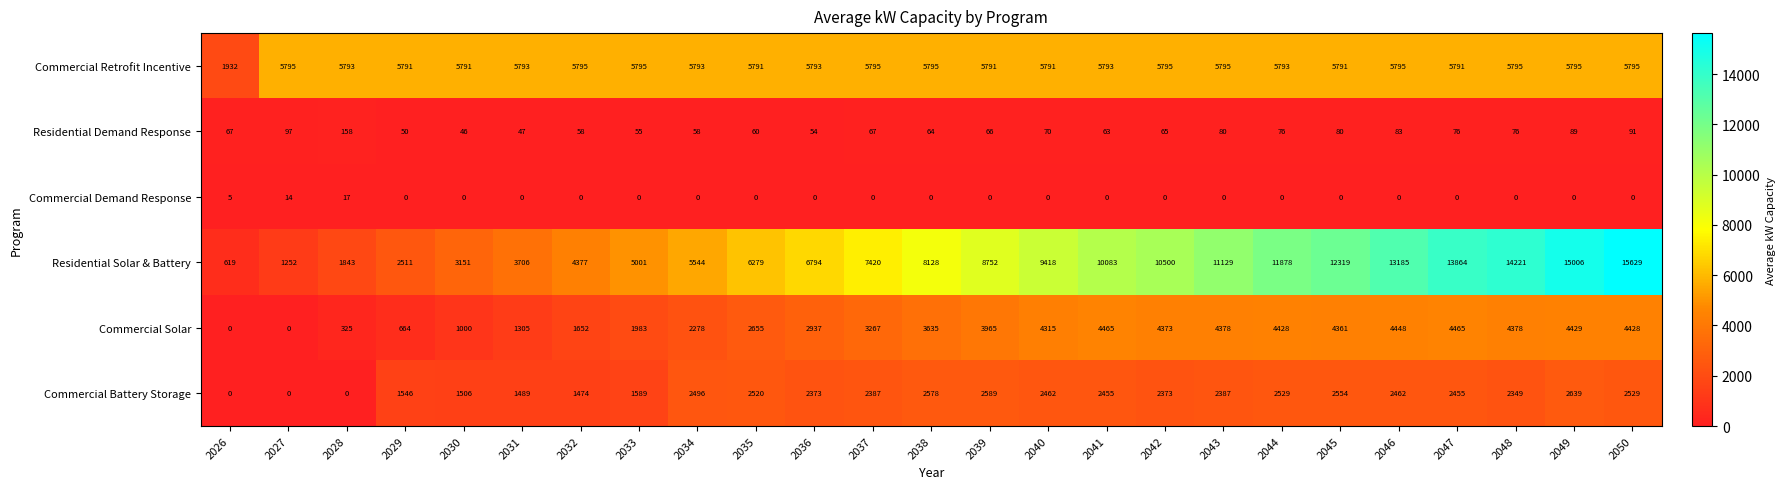

What is the total value across all series at 2031?

12340